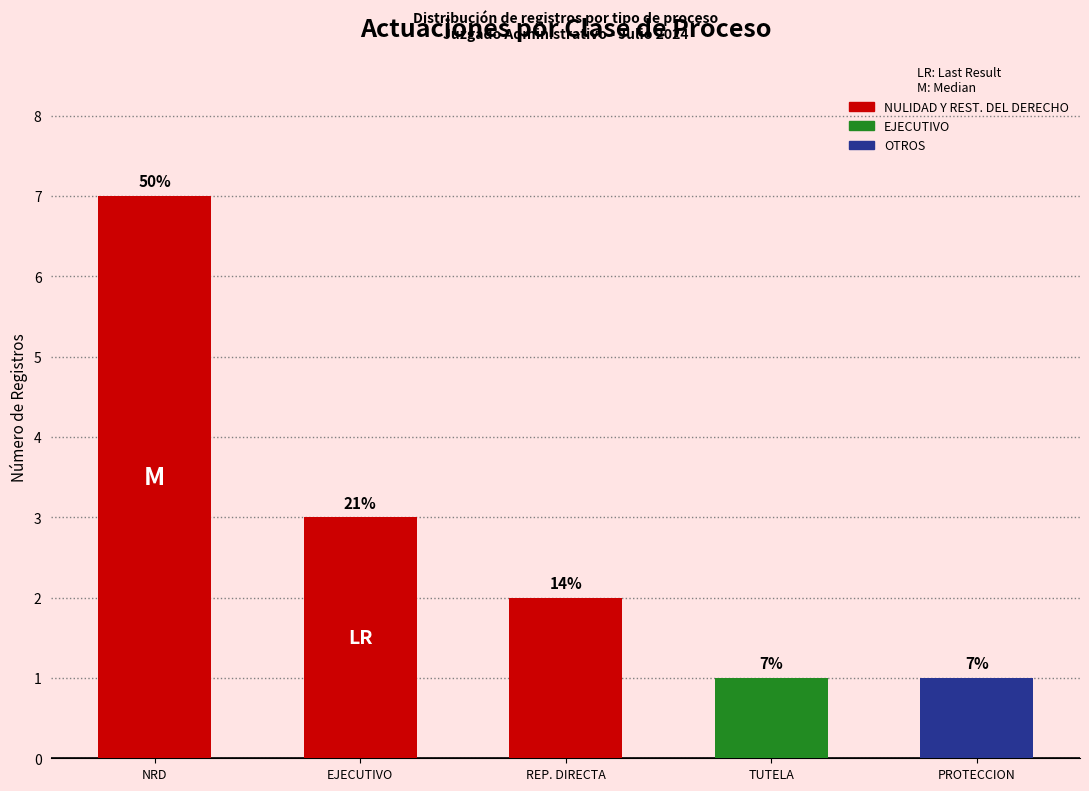

Does the chart contain any negative values?

No